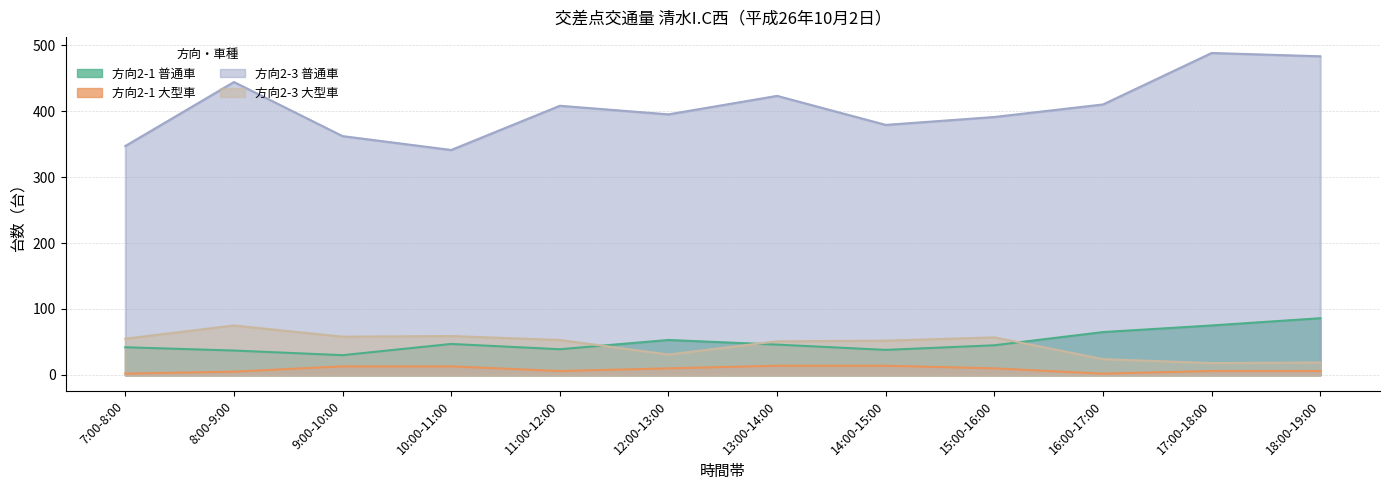

What is the label of the 12th point from the left?

18:00-19:00